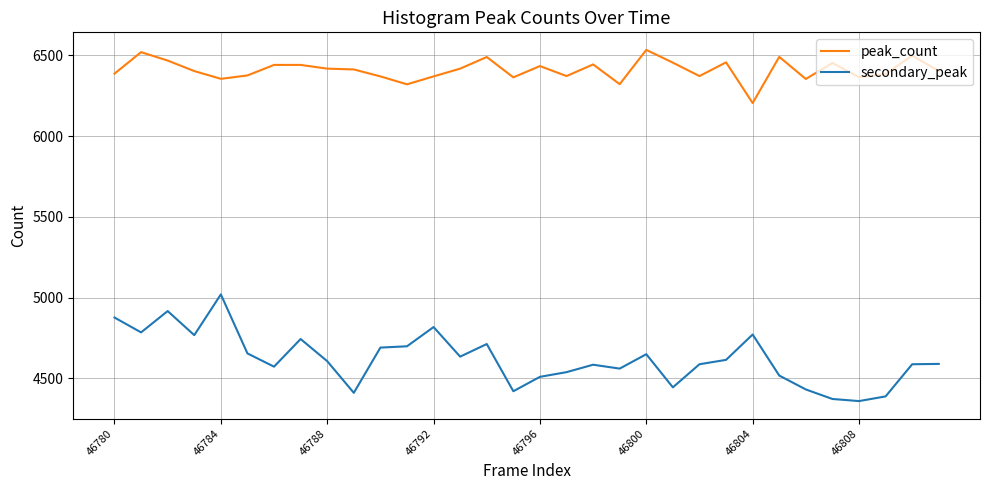

Which series has the largest total across all categories?

peak_count